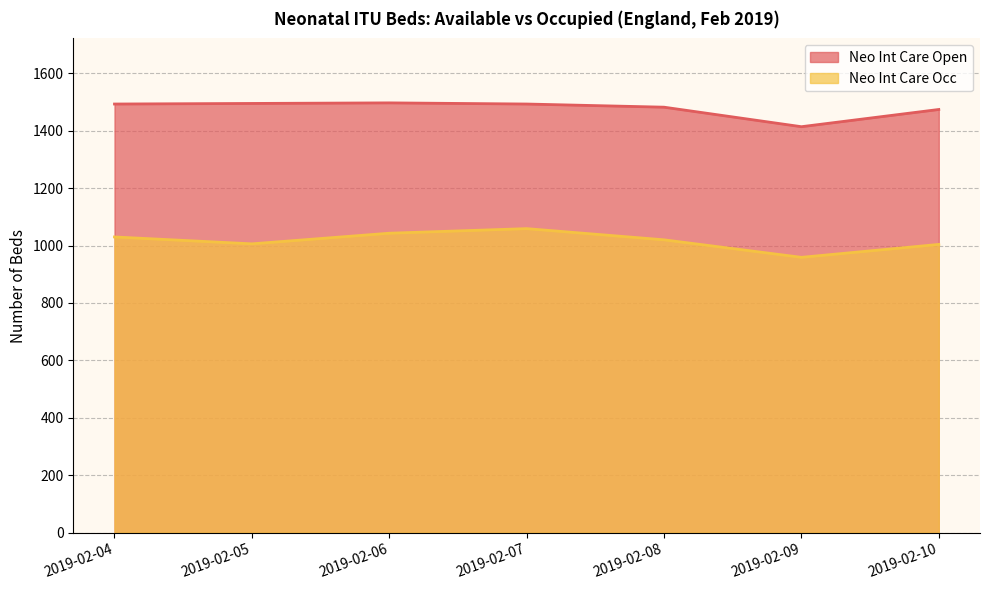

How many lines are shown in the chart?

2